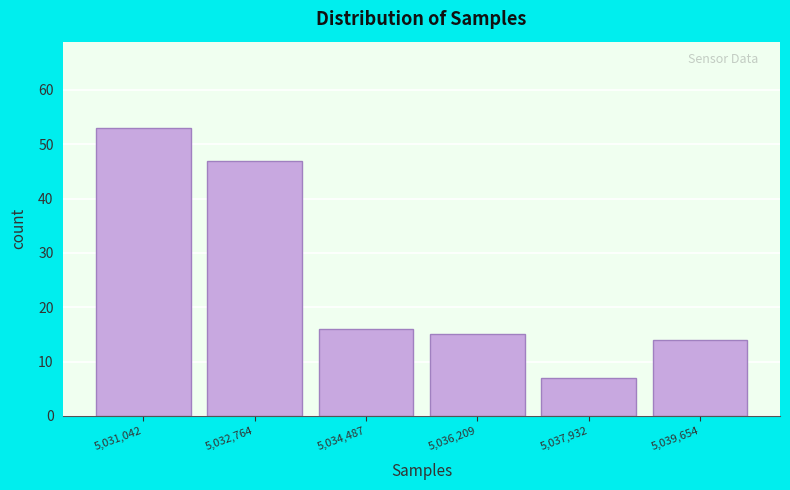

Reading right to left, transcribe all the data shown in this chart.

14	7	15	16	47	53